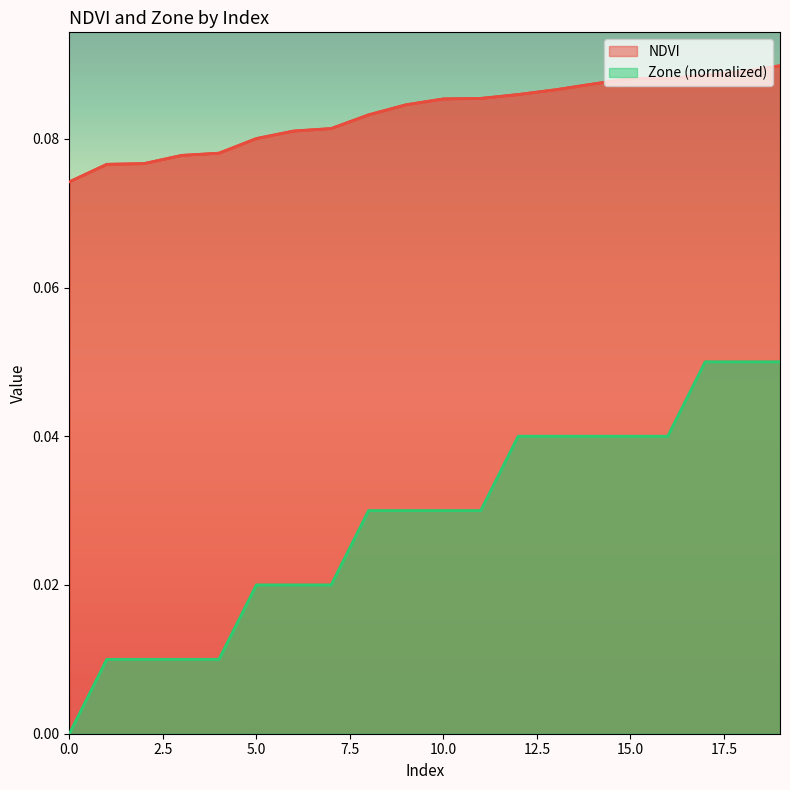

List the series in order of their overall mean, lowest first.

Zone (normalized), NDVI